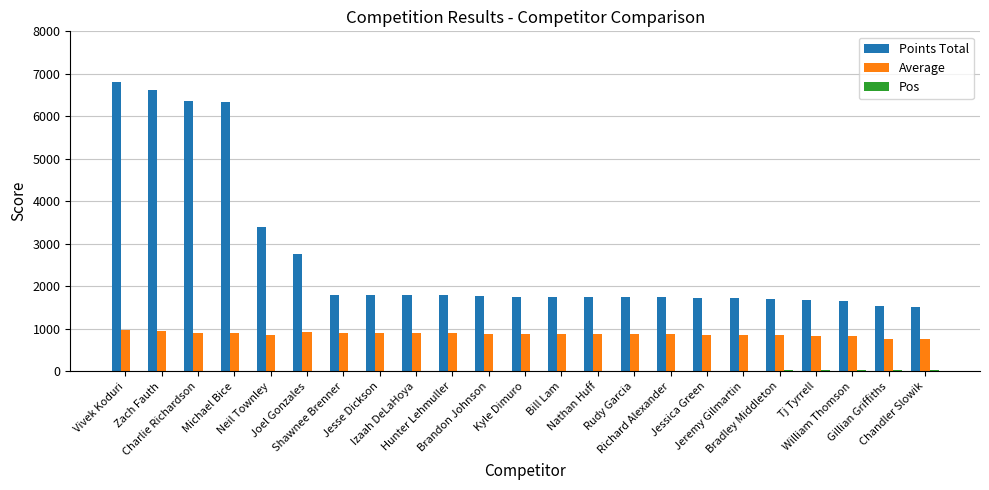

Which series has the largest total across all categories?

Points Total